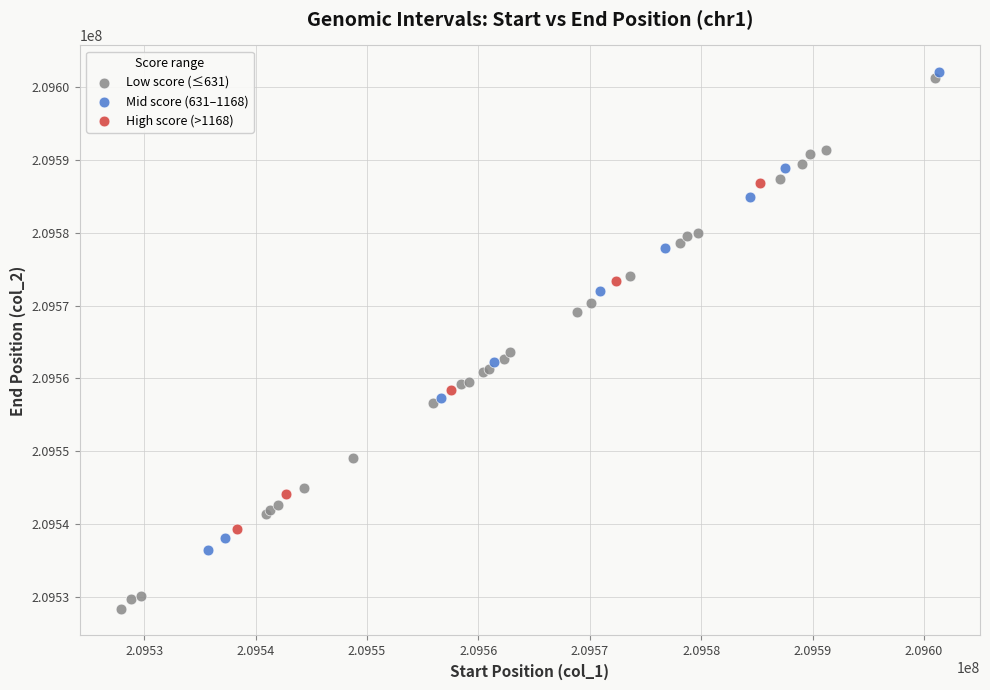

Which series contains the lowest Y value?

Low score (≤631)